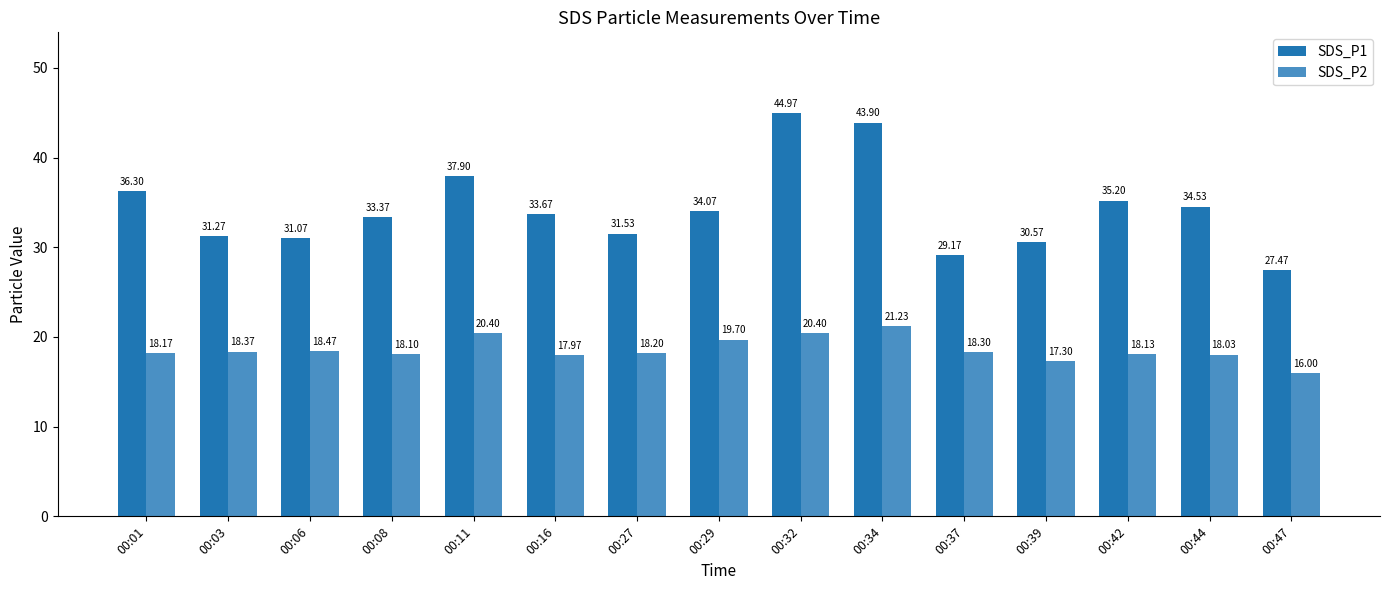

At which category does the chart reach its minimum across all series?

00:47